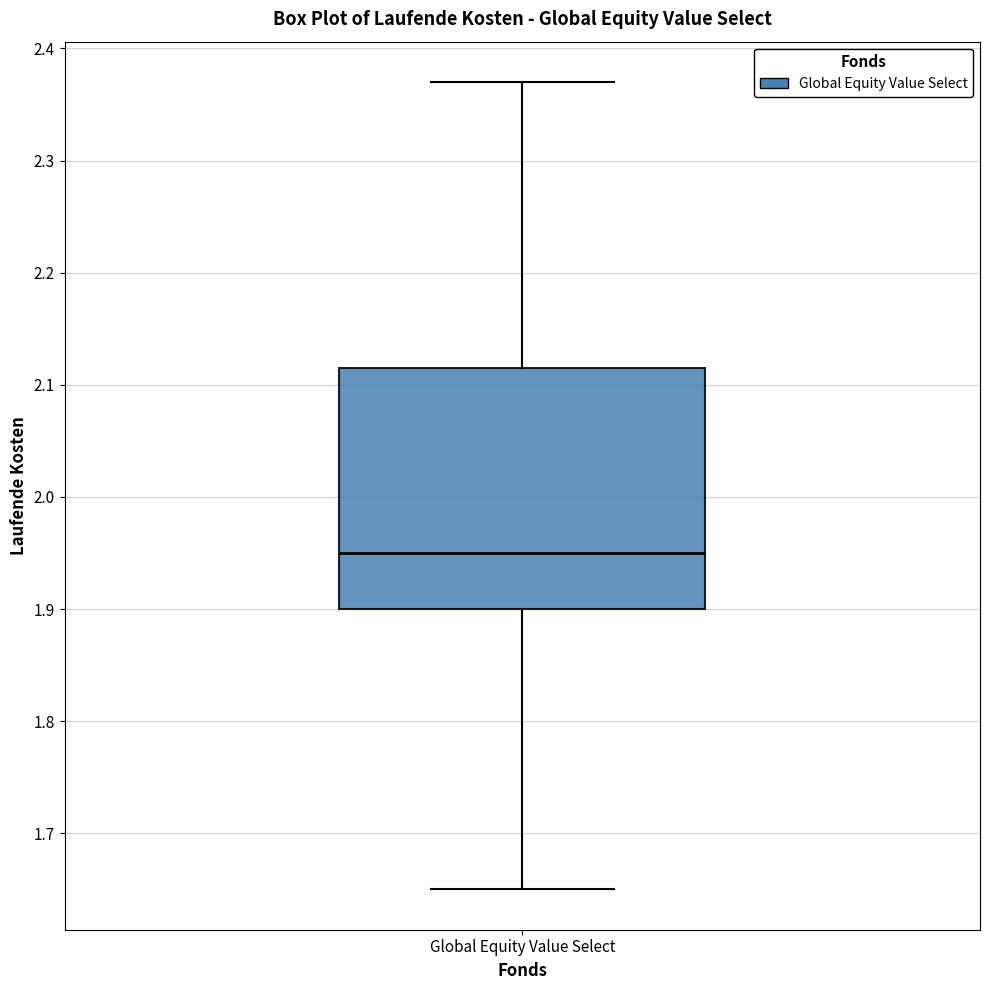

Transcribe this box plot: give where the median line is, the range the box spans, and where the two whiskers end, as read against the y-axis. The values are not printed on the chart, so give them approximately, as read against the axis.

median 1.95, box 1.90 to 2.12, whiskers 1.65 to 2.37